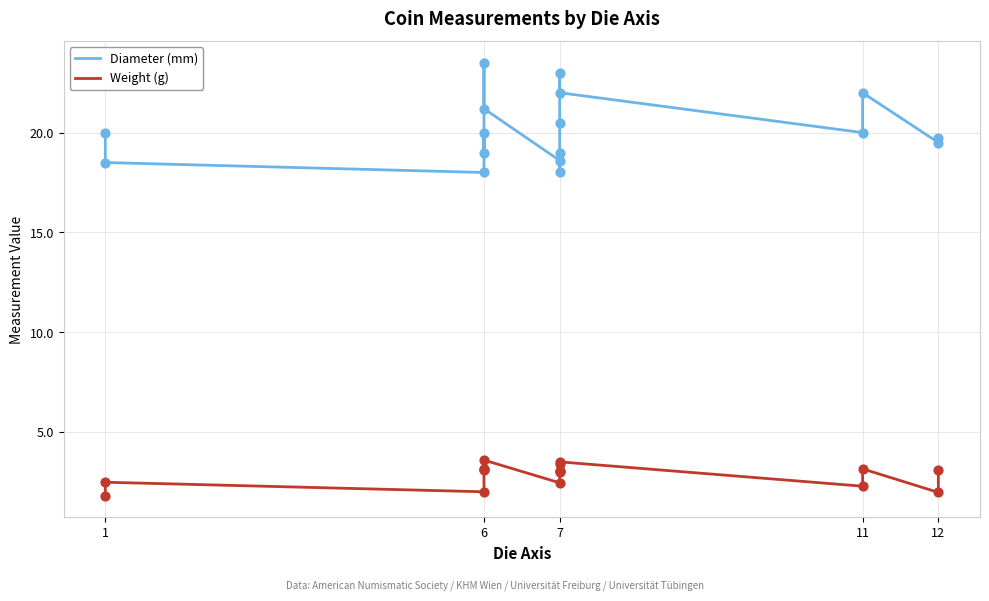

Which series has the largest total across all categories?

Diameter (mm)